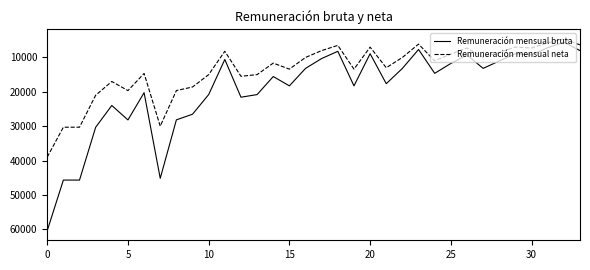

What is the sum of all Remuneración mensual bruta values?

658182.6